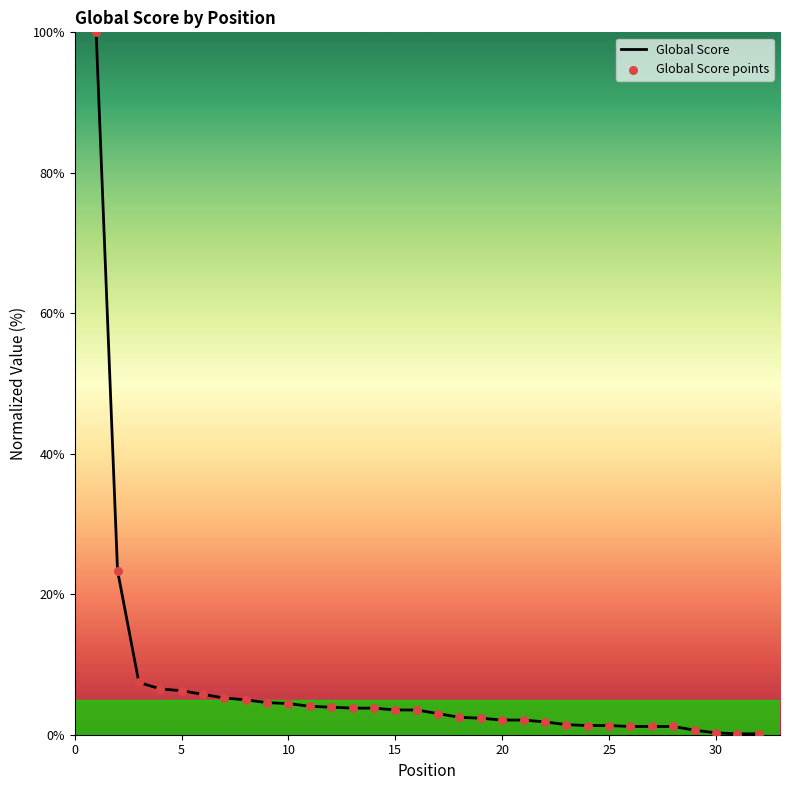

What is the greatest value displayed?

100.0